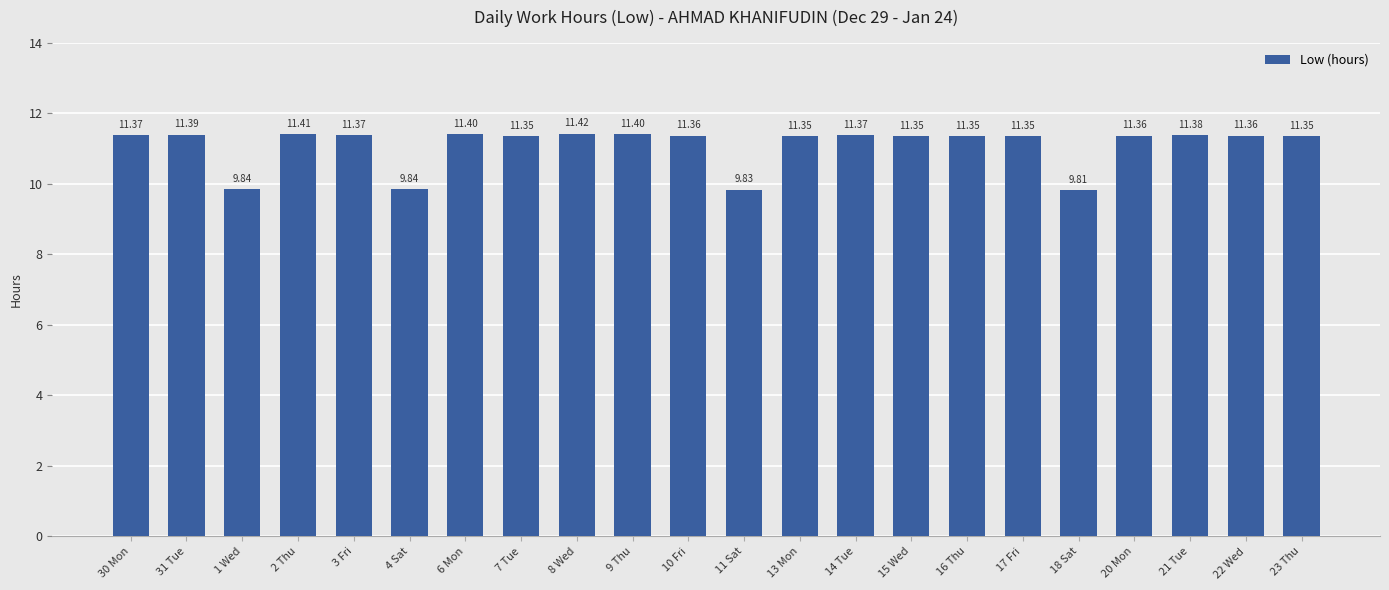

What is the difference between the maximum and minimum values?

1.6